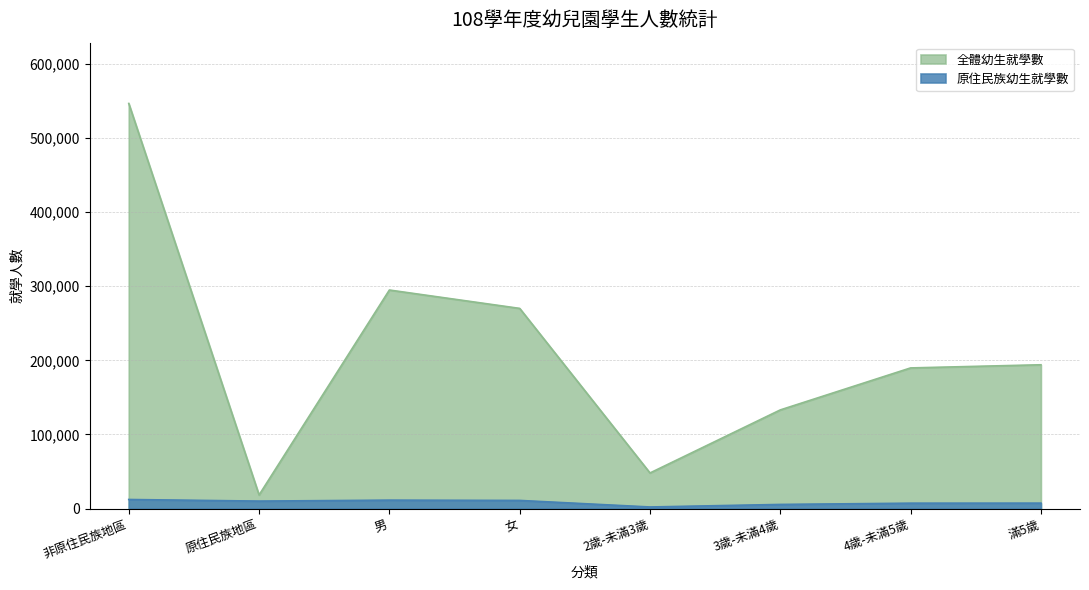

What is the value of the 全體幼生就學數 point at the 6th from the left?

133087